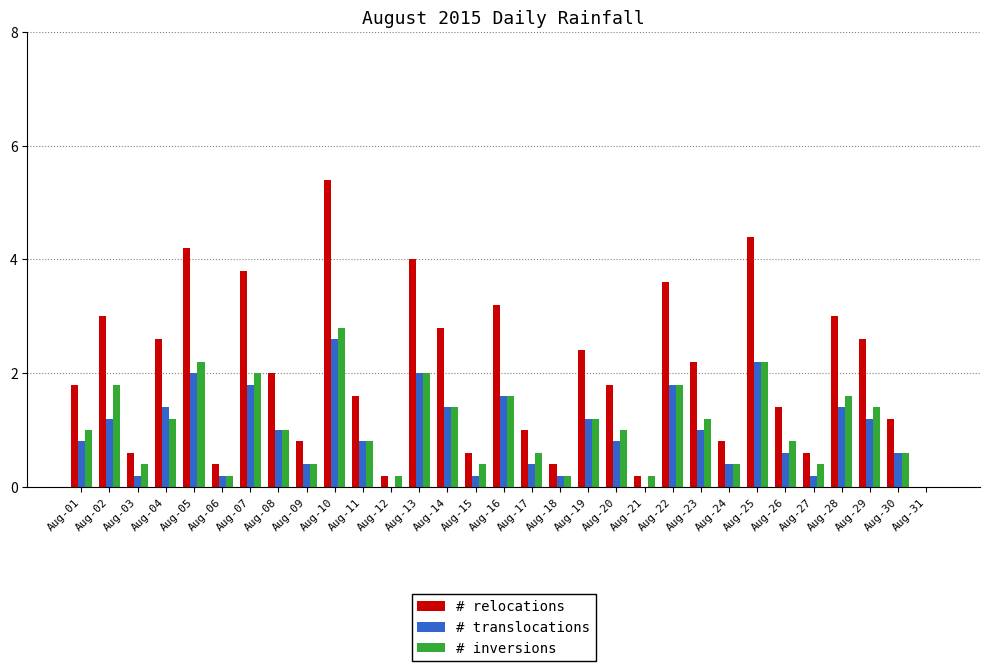

The value of # translocations at Aug-28 is 1.4. True or false?

True